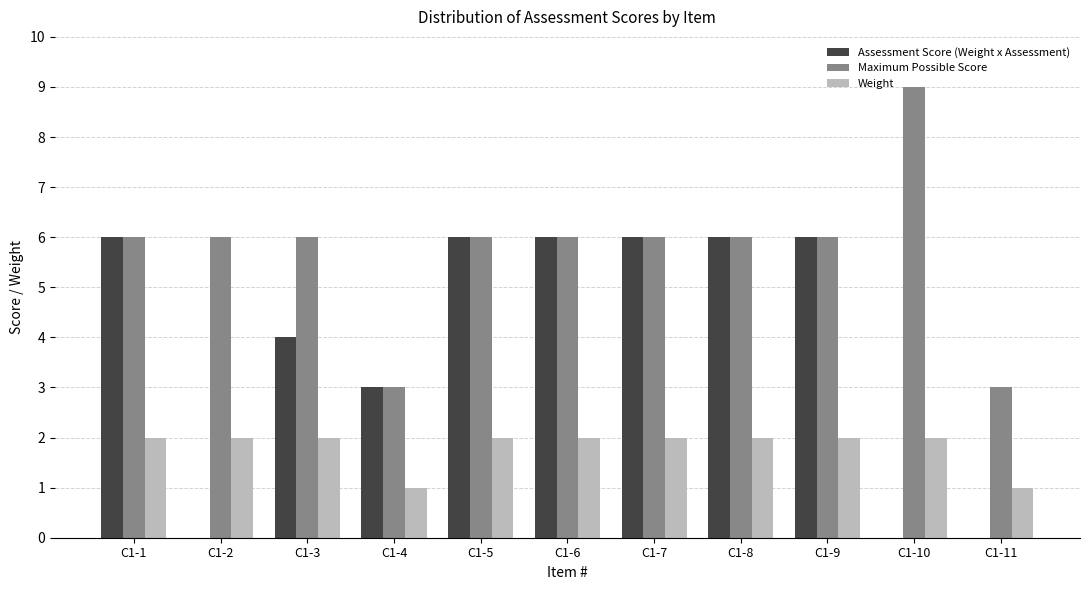

Between C1-3 and C1-4, which series saw the biggest shift?

Maximum Possible Score